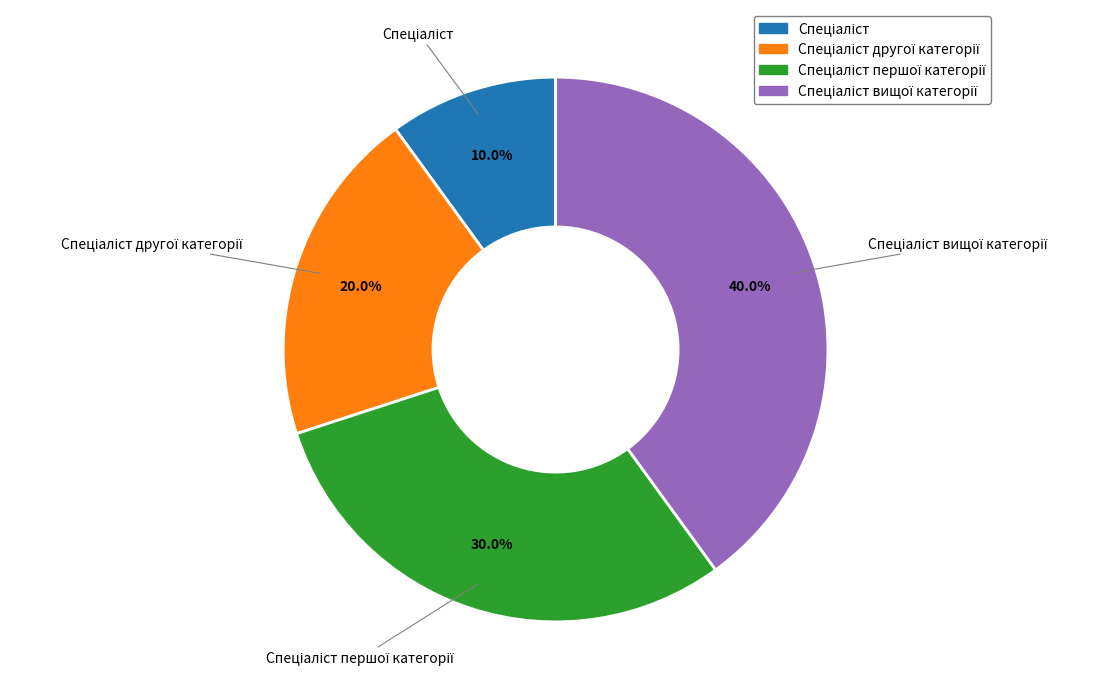

Is there a majority slice in this chart?

No